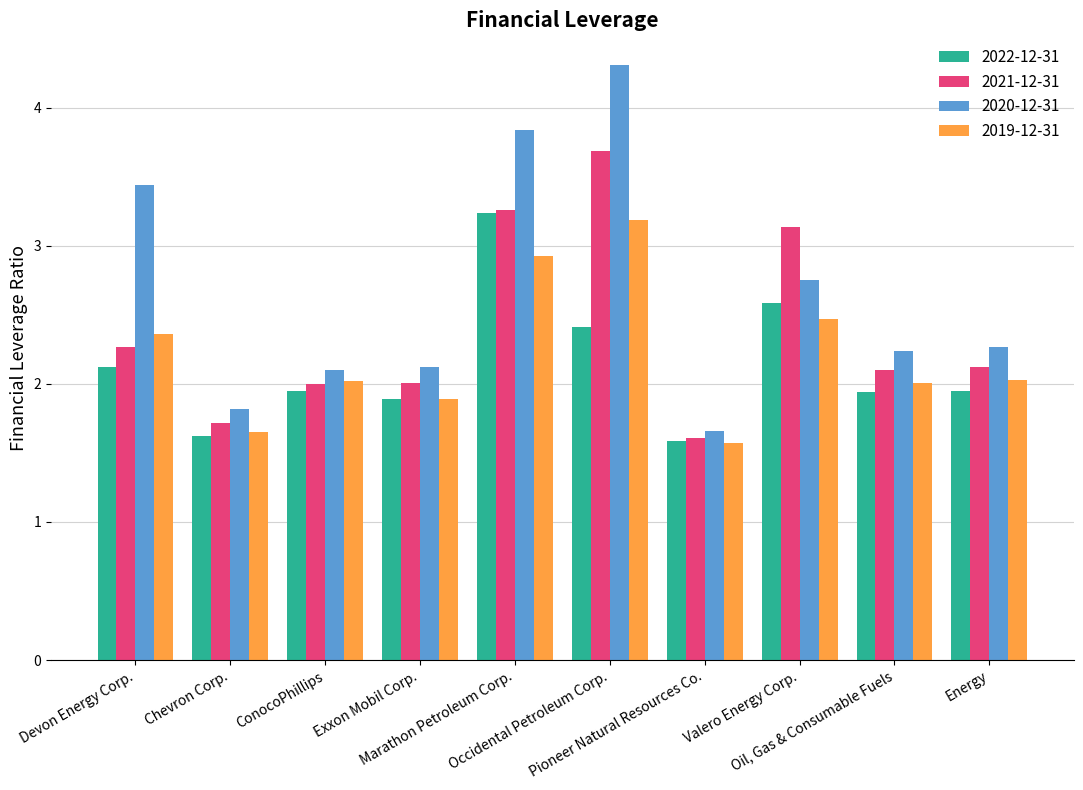

What is the value of the 2020-12-31 bar at the 9th from the left?

2.2